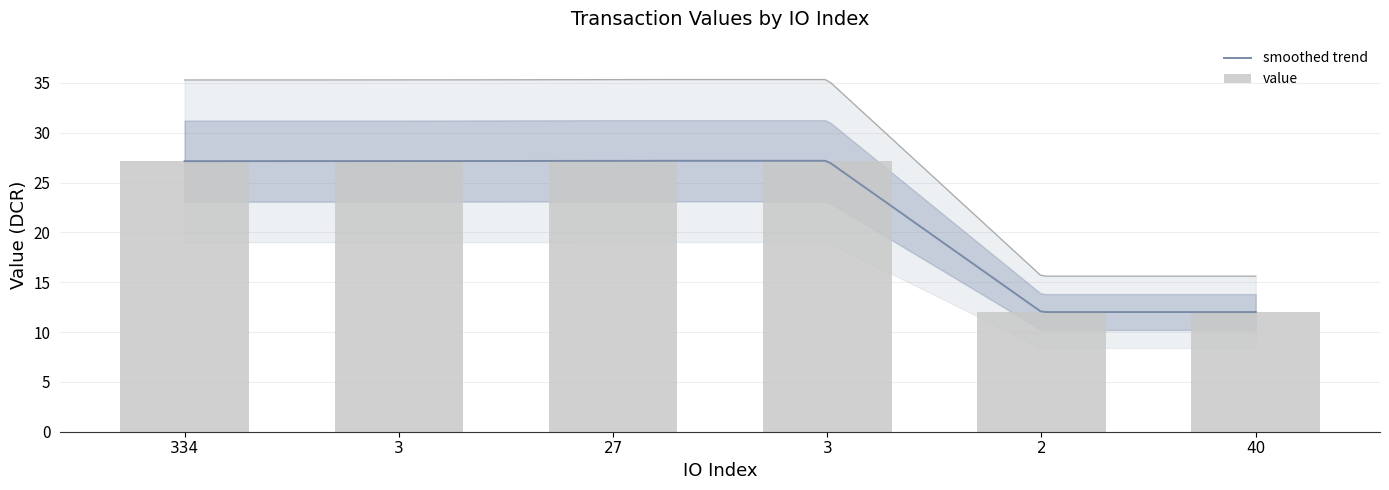

What is the change in value from 27 to 40?

-15.2